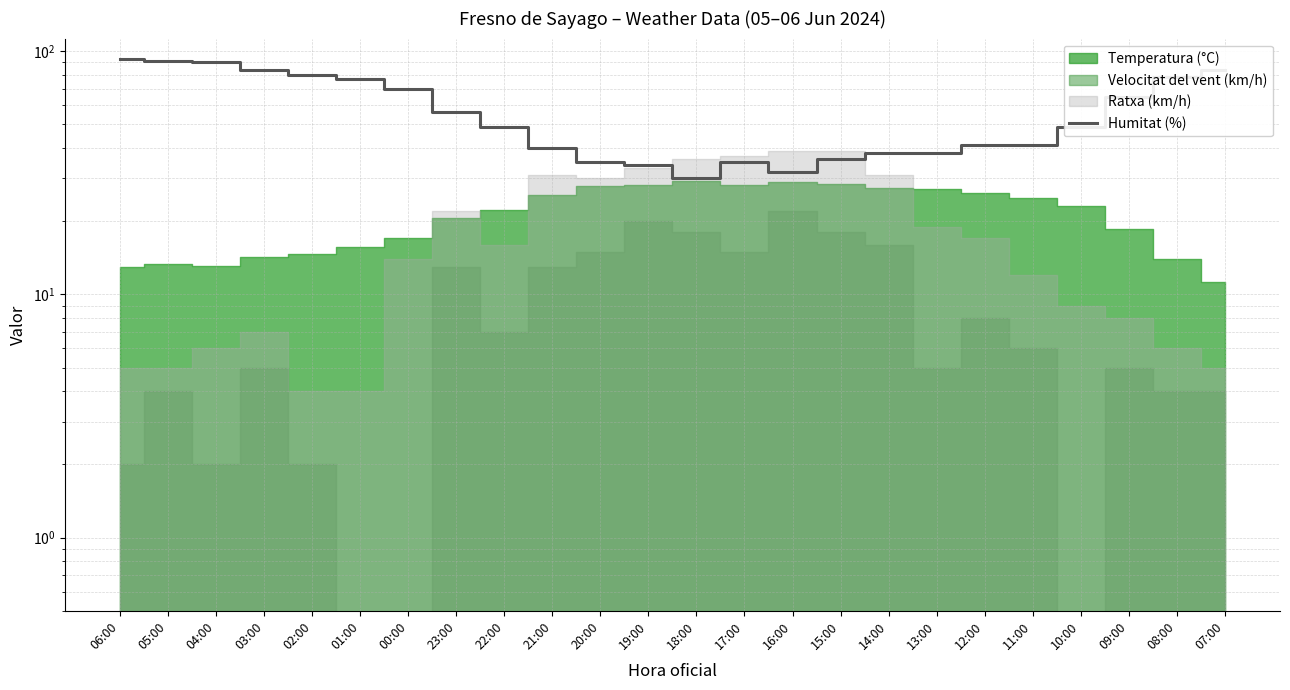

What is the label of the 18th point from the right?

00:00